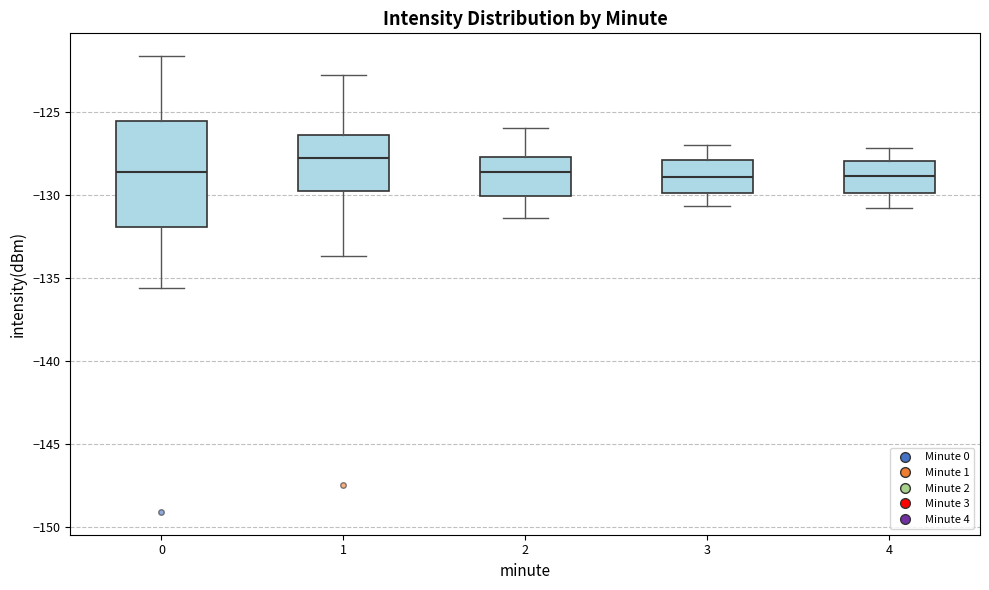

Which box is the tallest, from its lower edge to its upper edge?

0